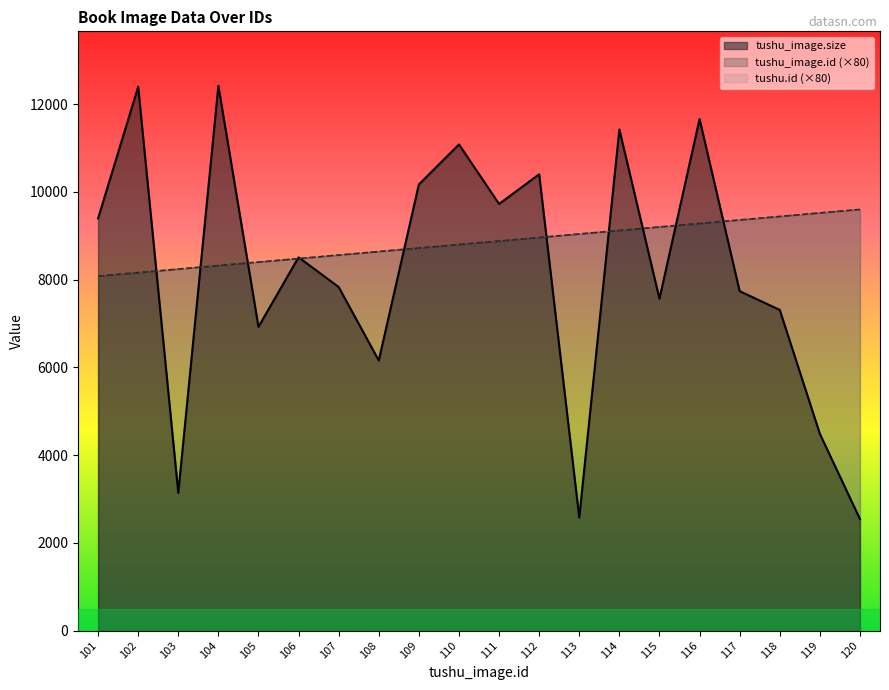

True or false: tushu.id has a value of 8320 at 104.

True